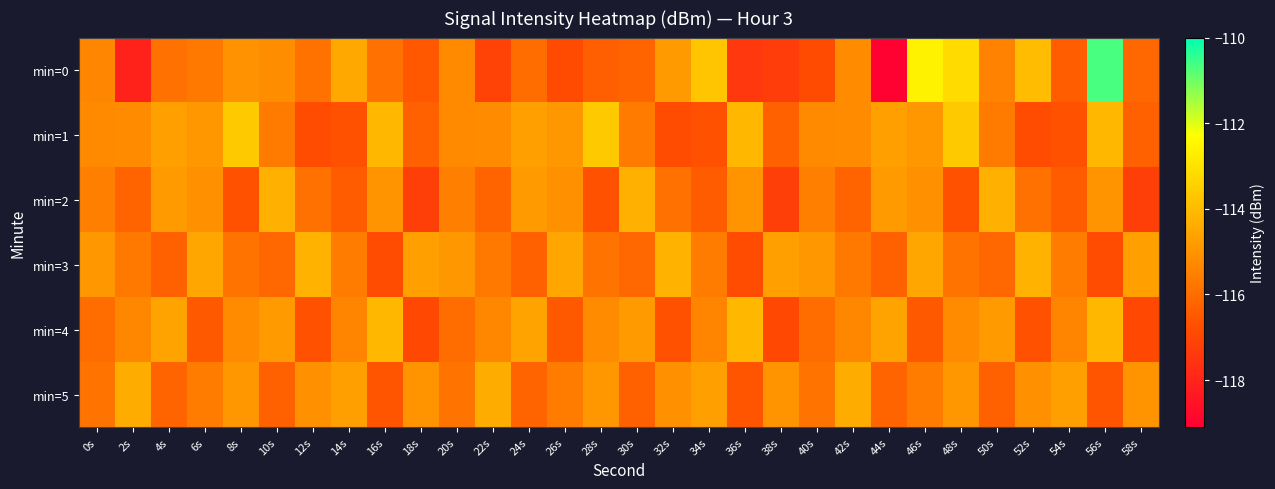

Which has a higher value, 48s or 20s?

48s